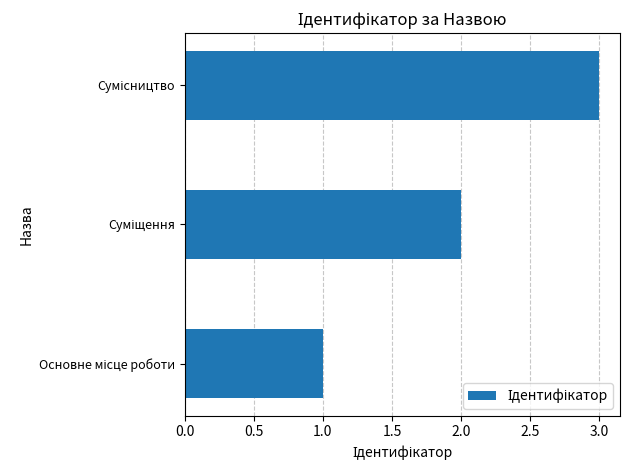

What is the greatest value displayed?

3